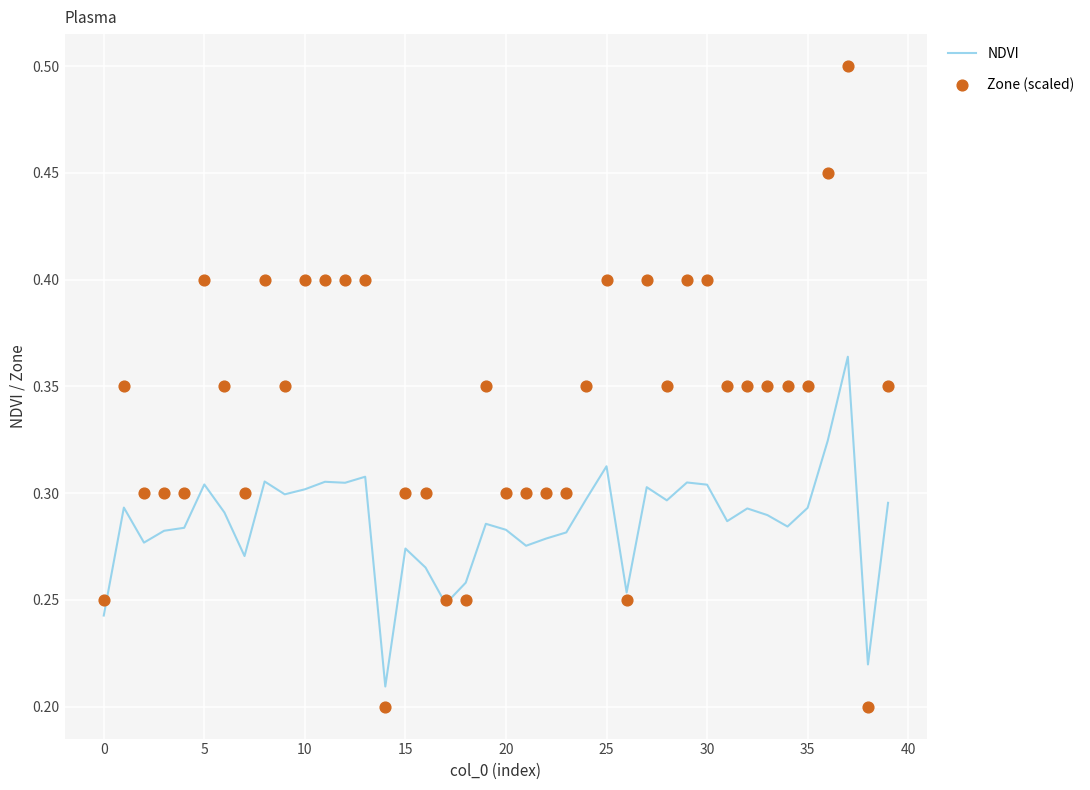

Which series reaches the minimum Y coordinate?

Zone (scaled)